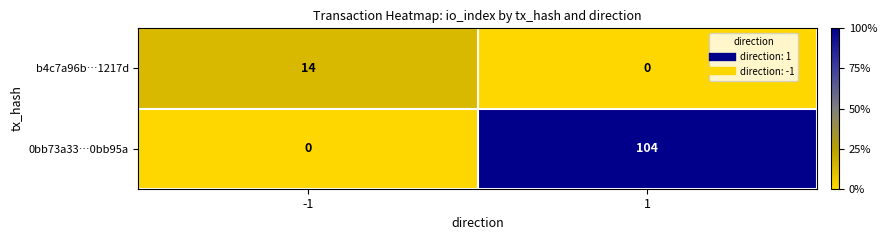

List the series in order of their peak value, highest first.

0bb73a33…0bb95a, b4c7a96b…1217d